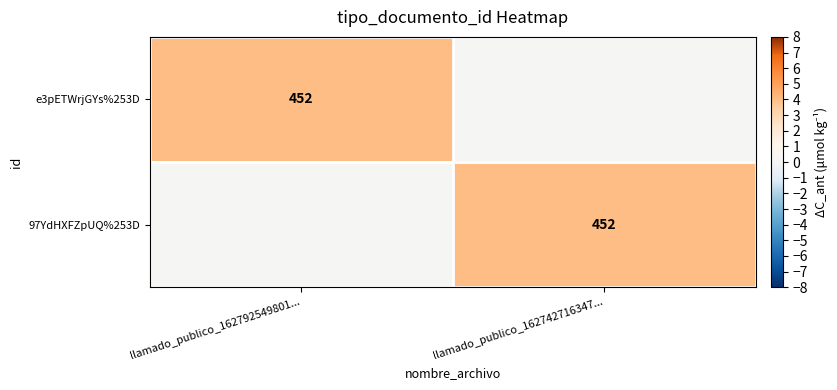

What is the total value across all series at llamado_publico_162792549801...?

4